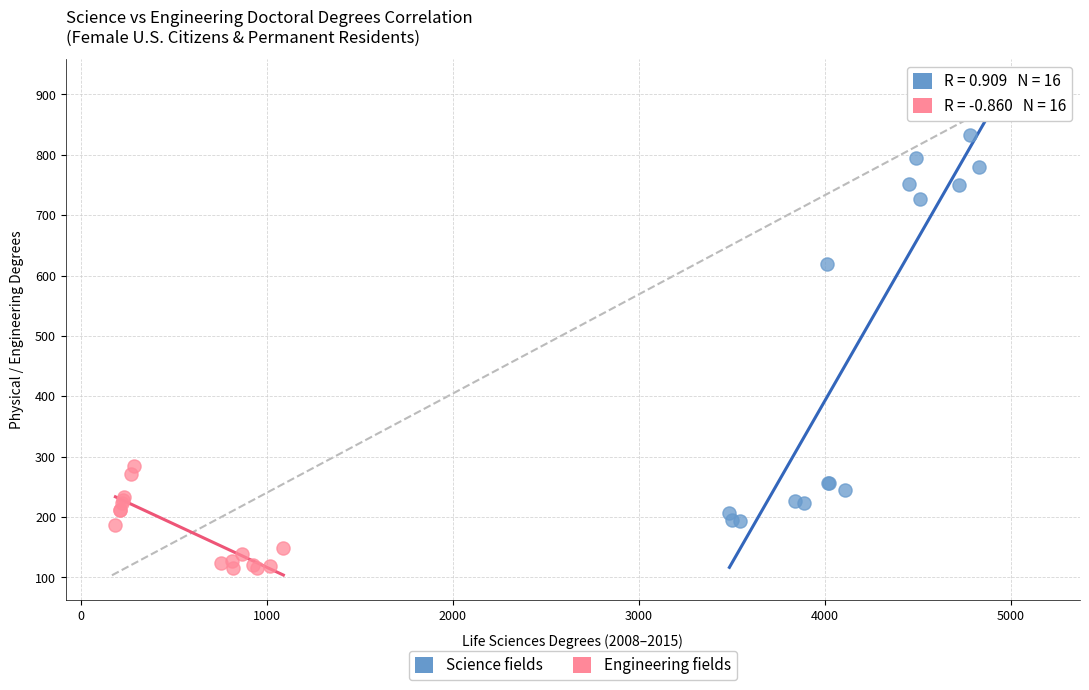

Which series has the widest spread of Y values?

Science fields